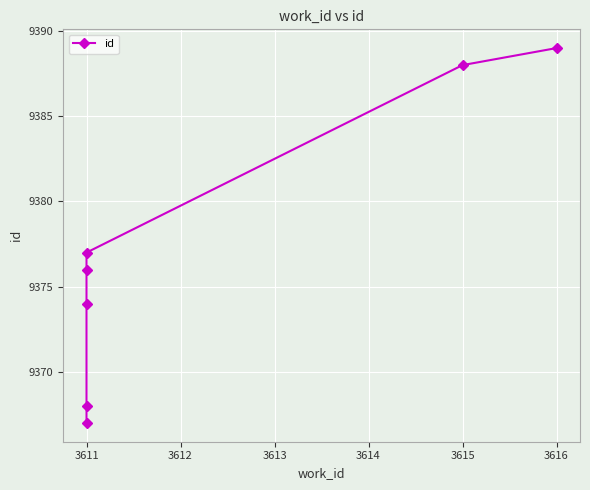

What is the difference between the maximum and minimum values?

22